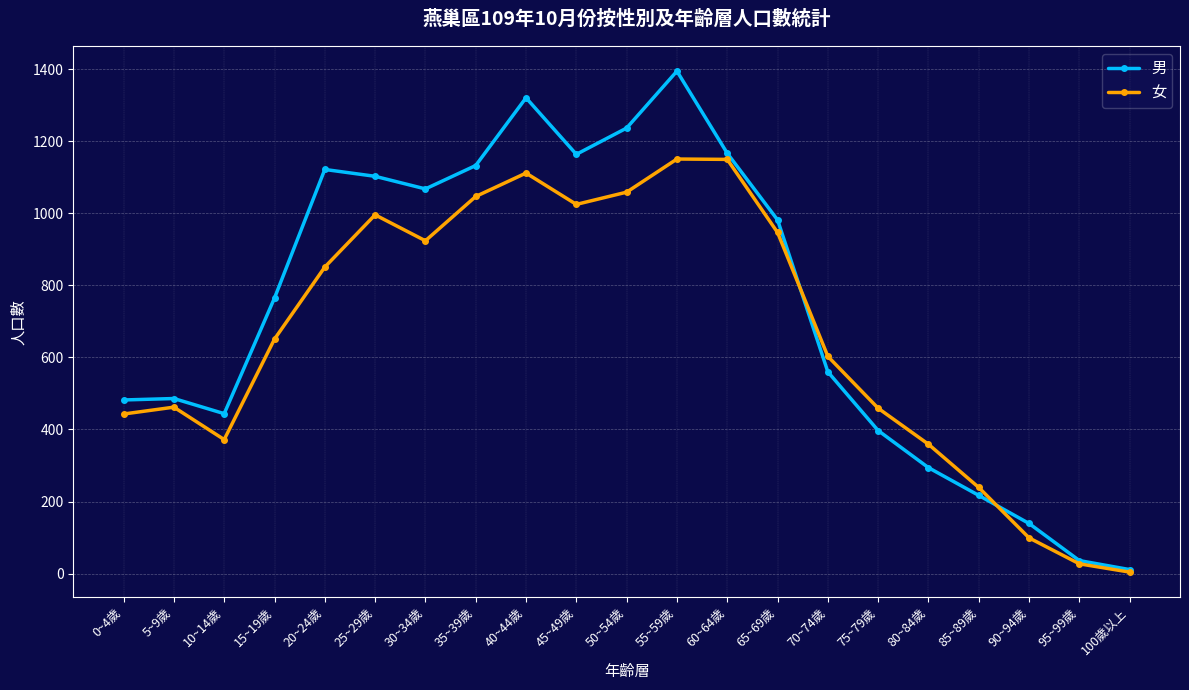

The 男 series shows 1550 at 30~34歲. True or false?

False